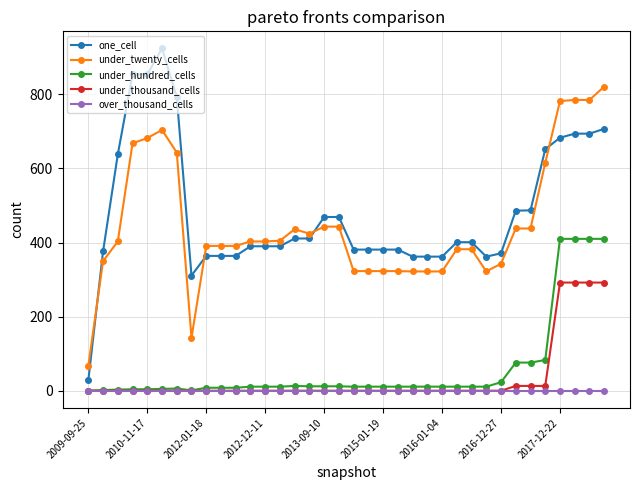

How many series are shown in this chart?

5